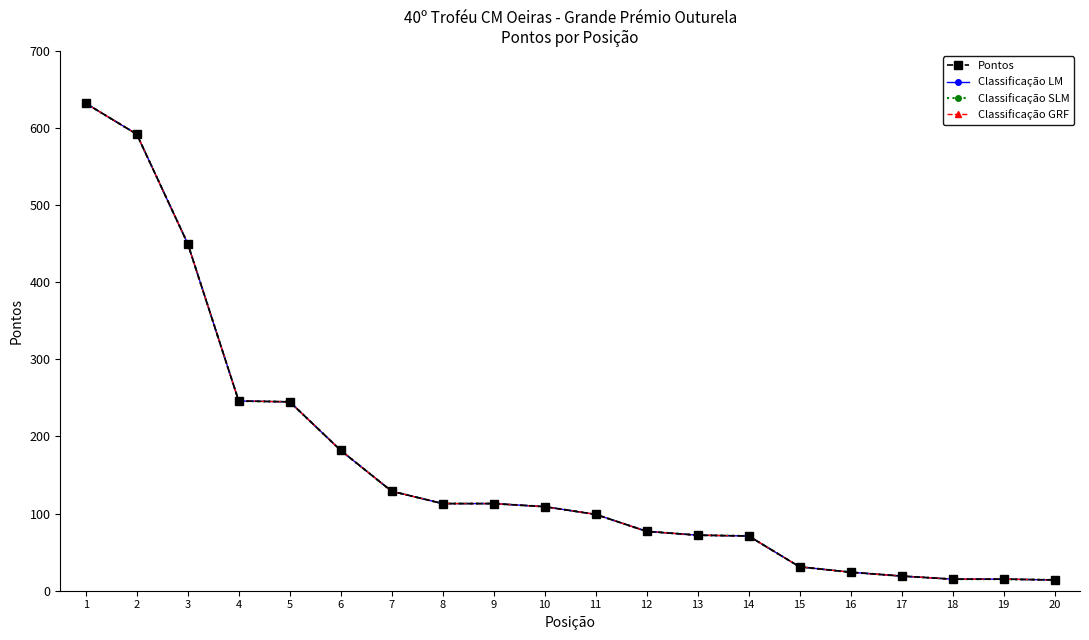

How many categories are shown in the chart?

20